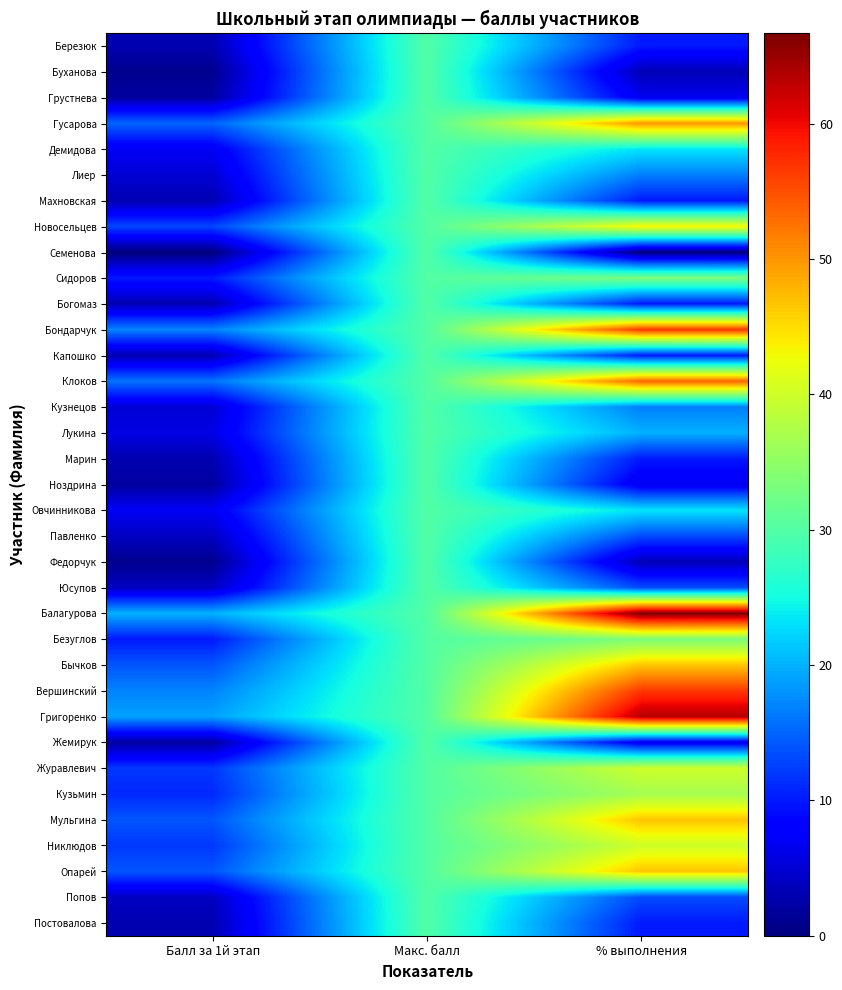

At which category is the sum across all series the highest?

Макс. балл